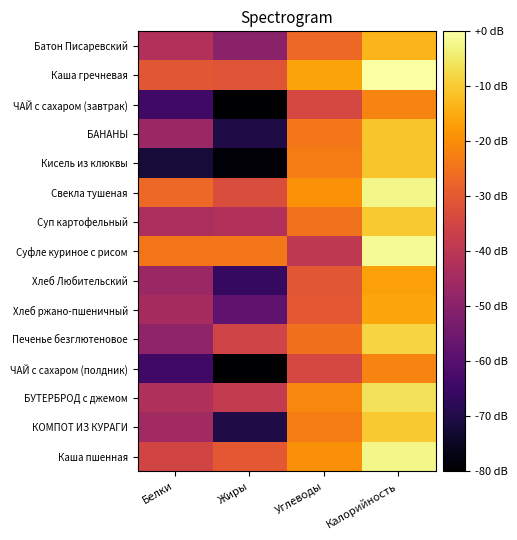

Reading right to left, transcribe all the data shown in this chart.

Батон Писаревский: Калорийность=-13.3	Углеводы=-26.6	Жиры=-49.8	Белки=-41.9
Каша гречневая: Калорийность=0.0	Углеводы=-16.1	Жиры=-31.1	Белки=-30.4
ЧАЙ с сахаром (завтрак): Калорийность=-21.8	Углеводы=-34.1	Жиры=-120.0	Белки=-64.2
БАНАНЫ: Калорийность=-10.7	Углеводы=-23.8	Жиры=-70.2	Белки=-46.7
Кисель из клюквы: Калорийность=-10.7	Углеводы=-22.8	Жиры=-79.1	Белки=-72.1
Свекла тушеная: Калорийность=-2.4	Углеводы=-19.1	Жиры=-32.9	Белки=-26.8
Суп картофельный: Калорийность=-10.3	Углеводы=-24.7	Жиры=-42.1	Белки=-43.1
Суфле куриное с рисом: Калорийность=-1.3	Углеводы=-39.1	Жиры=-23.9	Белки=-24.3
Хлеб Любительский: Калорийность=-16.8	Углеводы=-30.4	Жиры=-66.2	Белки=-46.6
Хлеб ржано-пшеничный: Калорийность=-15.9	Углеводы=-30.2	Жиры=-58.4	Белки=-44.1
Печенье безглютеновое: Калорийность=-8.1	Углеводы=-25.2	Жиры=-35.6	Белки=-48.7
ЧАЙ с сахаром (полдник): Калорийность=-21.8	Углеводы=-34.1	Жиры=-120.0	Белки=-64.2
БУТЕРБРОД с джемом: Калорийность=-6.1	Углеводы=-21.0	Жиры=-38.4	Белки=-42.3
КОМПОТ ИЗ КУРАГИ: Калорийность=-10.1	Углеводы=-22.8	Жиры=-70.2	Белки=-45.2
Каша пшенная: Калорийность=-2.3	Углеводы=-19.6	Жиры=-30.2	Белки=-35.3